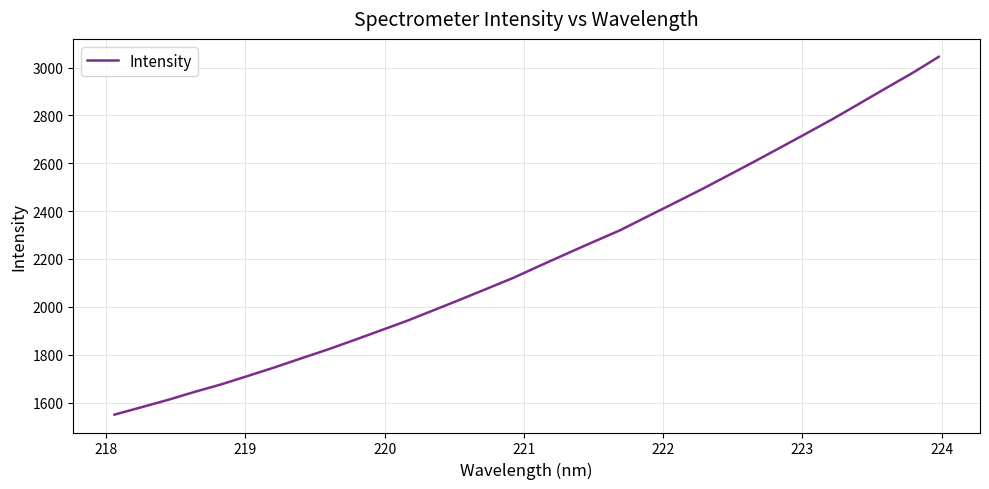

What is the difference between the maximum and minimum values?

1495.3